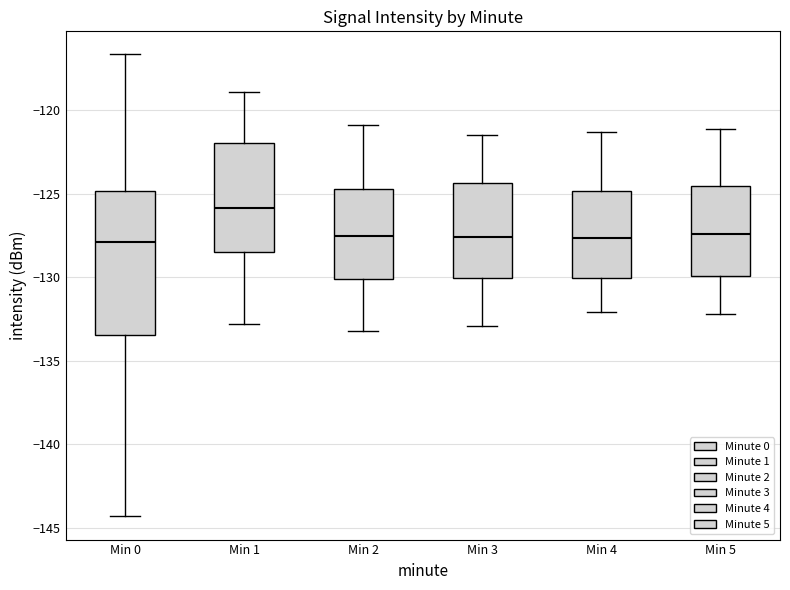

Comparing the boxes themselves (not the whiskers), which one is the tallest?

Min 0